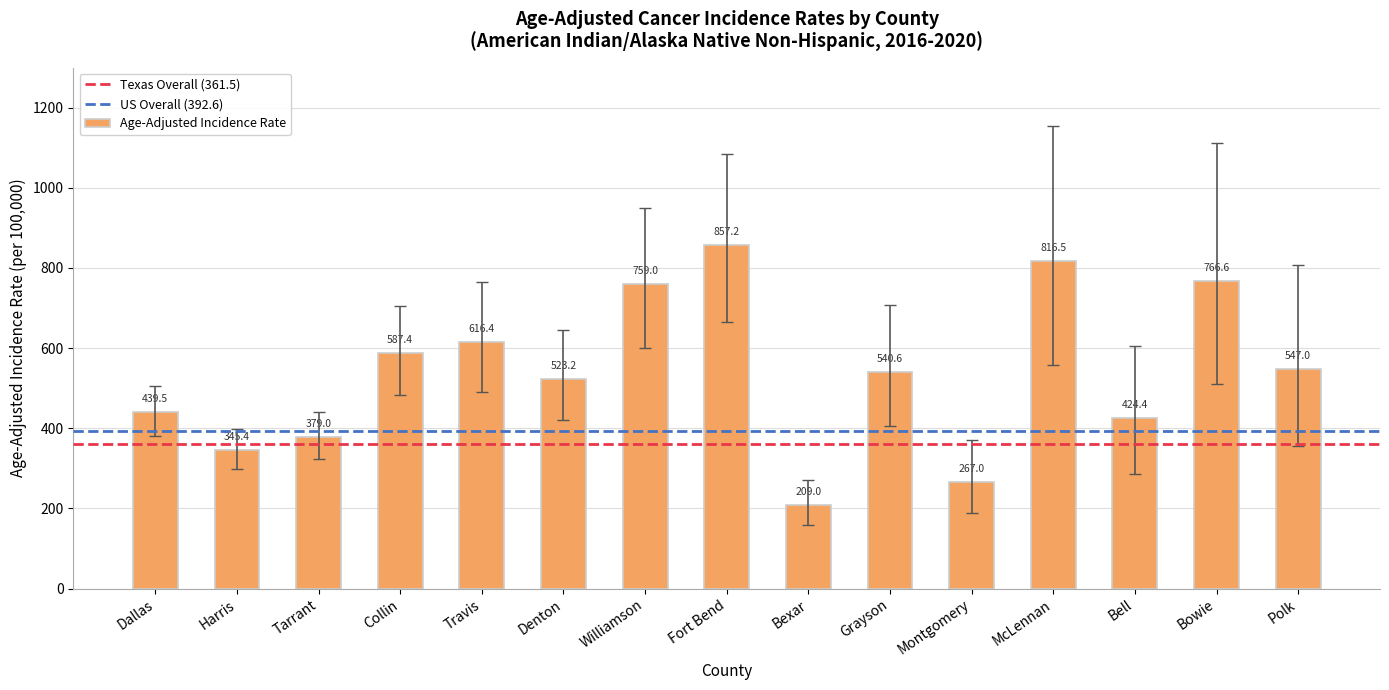

Does the chart contain any negative values?

No